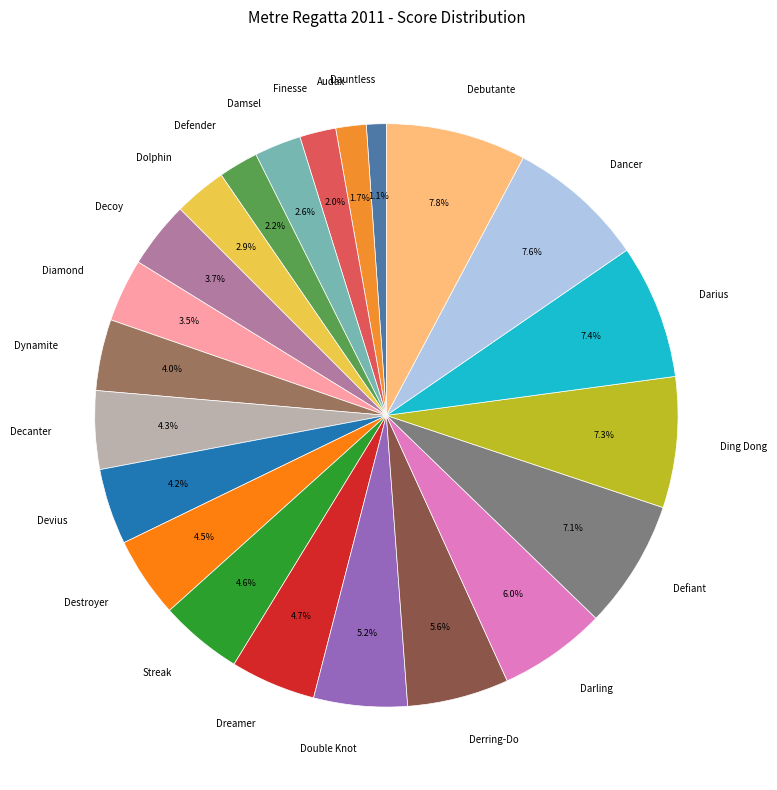

Between Defender and Double Knot, which is larger?

Double Knot